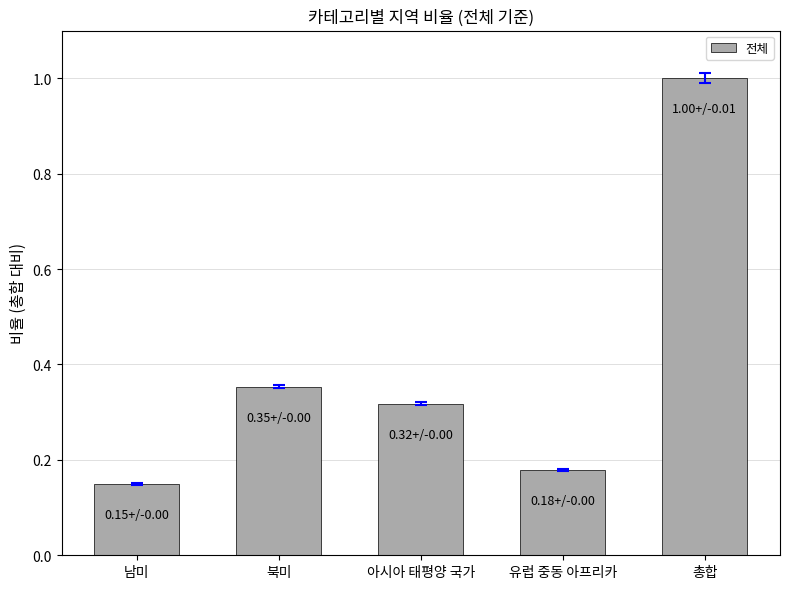

Rank the categories by value from highest to lowest.

총합, 북미, 아시아 태평양 국가, 유럽 중동 아프리카, 남미